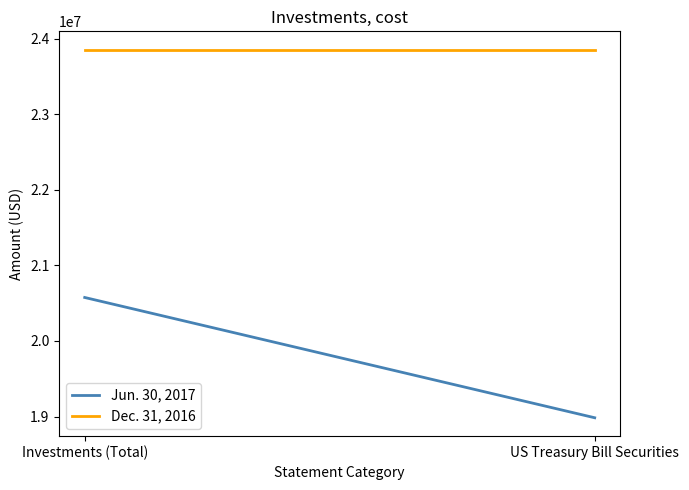

Reading left to right, extract all data points from this chart.

Jun. 30, 2017: Investments (Total)=20575247	US Treasury Bill Securities=18984221
Dec. 31, 2016: Investments (Total)=23852335	US Treasury Bill Securities=23852335